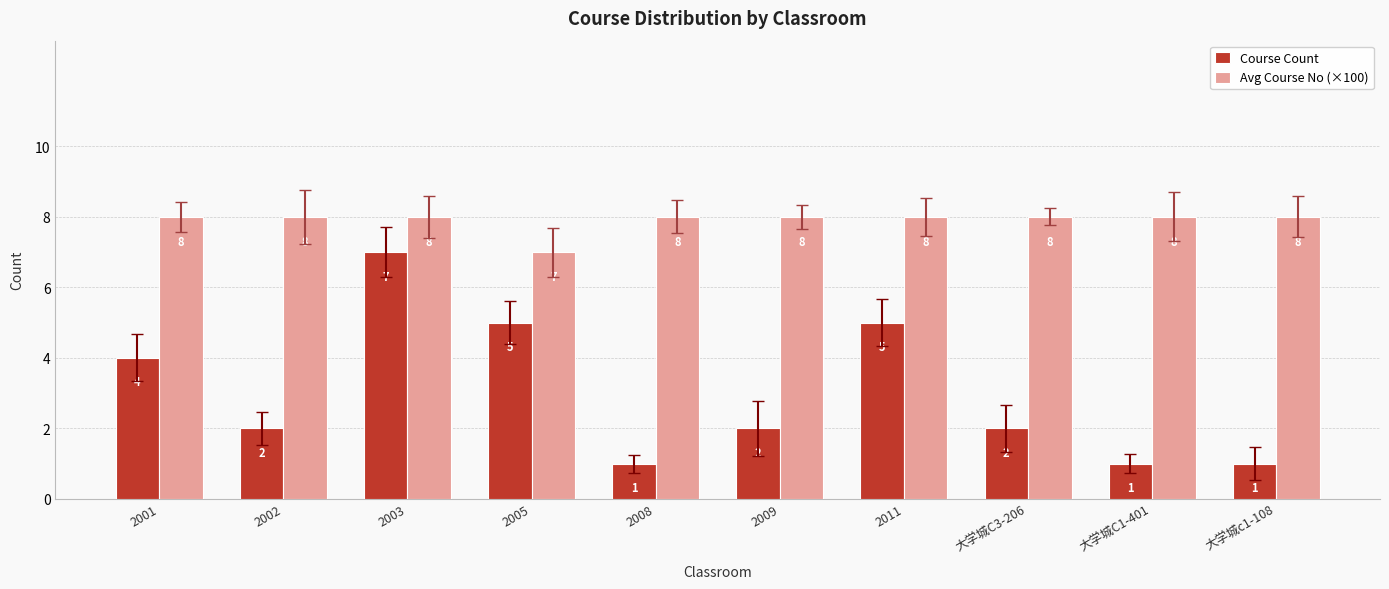

Reading left to right, list all the values displayed in this chart.

Course Count: 2001=4	2002=2	2003=7	2005=5	2008=1	2009=2	2011=5	大学城C3-206=2	大学城C1-401=1	大学城c1-108=1
Avg Course No (×100): 2001=8	2002=8	2003=8	2005=7	2008=8	2009=8	2011=8	大学城C3-206=8	大学城C1-401=8	大学城c1-108=8